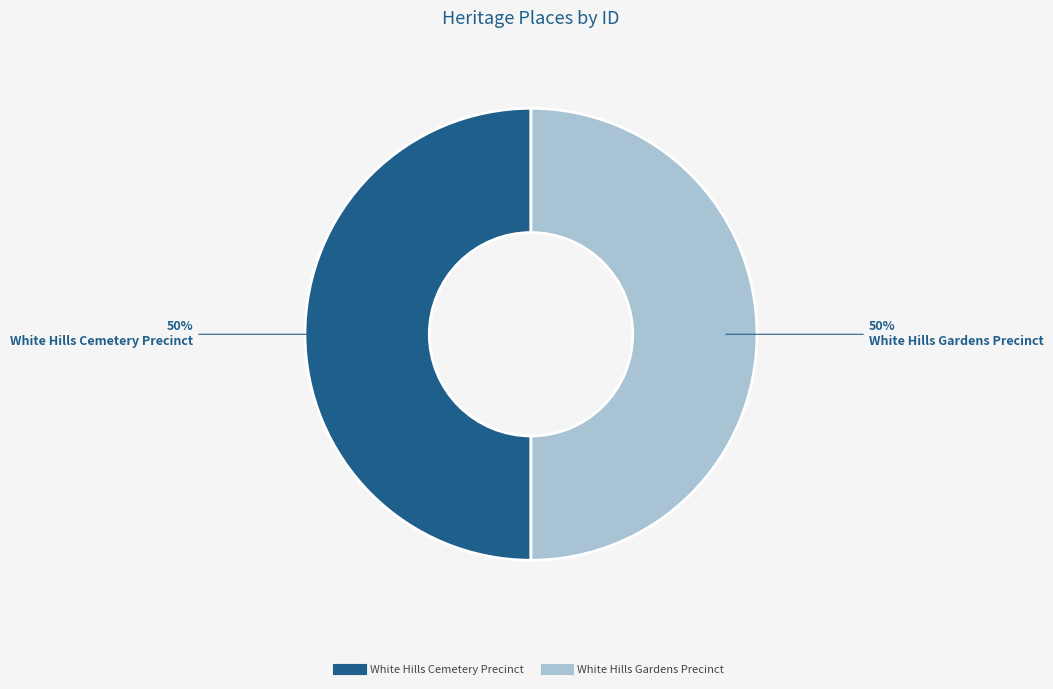

To the nearest percent, what is the combined percentage of White Hills Cemetery Precinct and White Hills Gardens Precinct?

100%